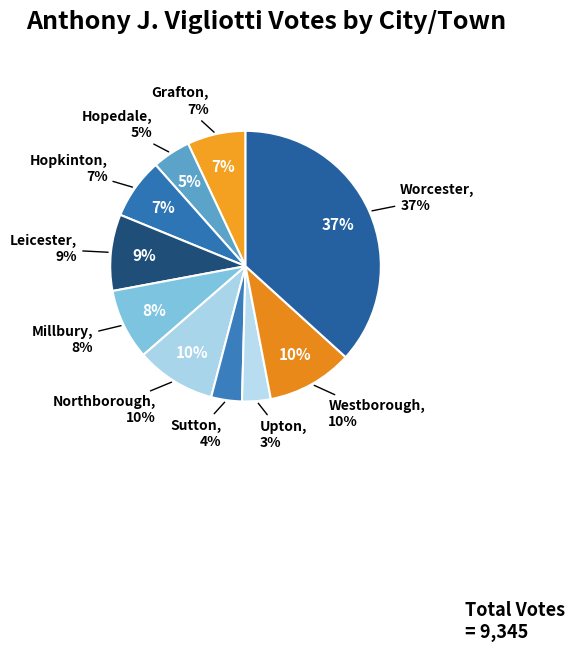

To the nearest percent, what portion does Millbury represent?

8%